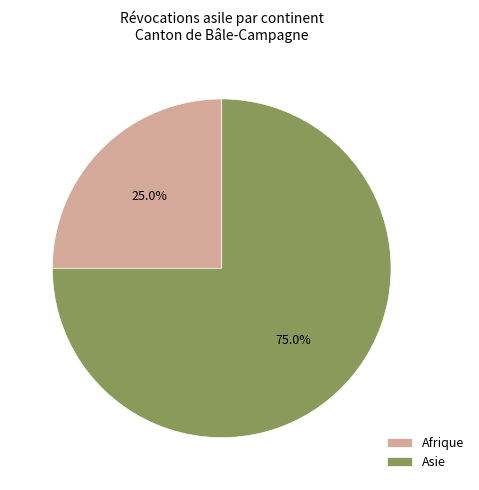

To the nearest percent, what is the difference between the Afrique and Asie slice percentages?

50%